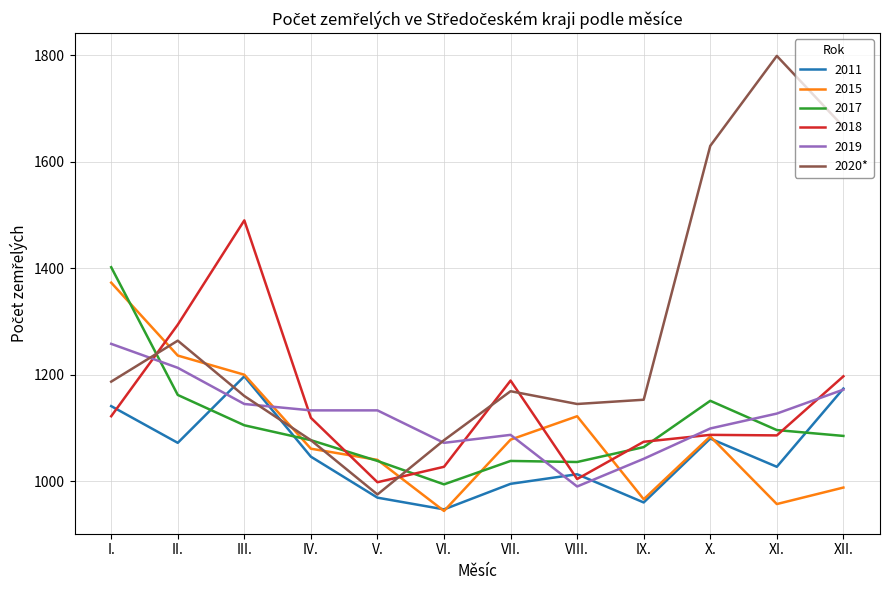

Is the value of 2020* at I. greater than the value of 2017 at IV.?

Yes